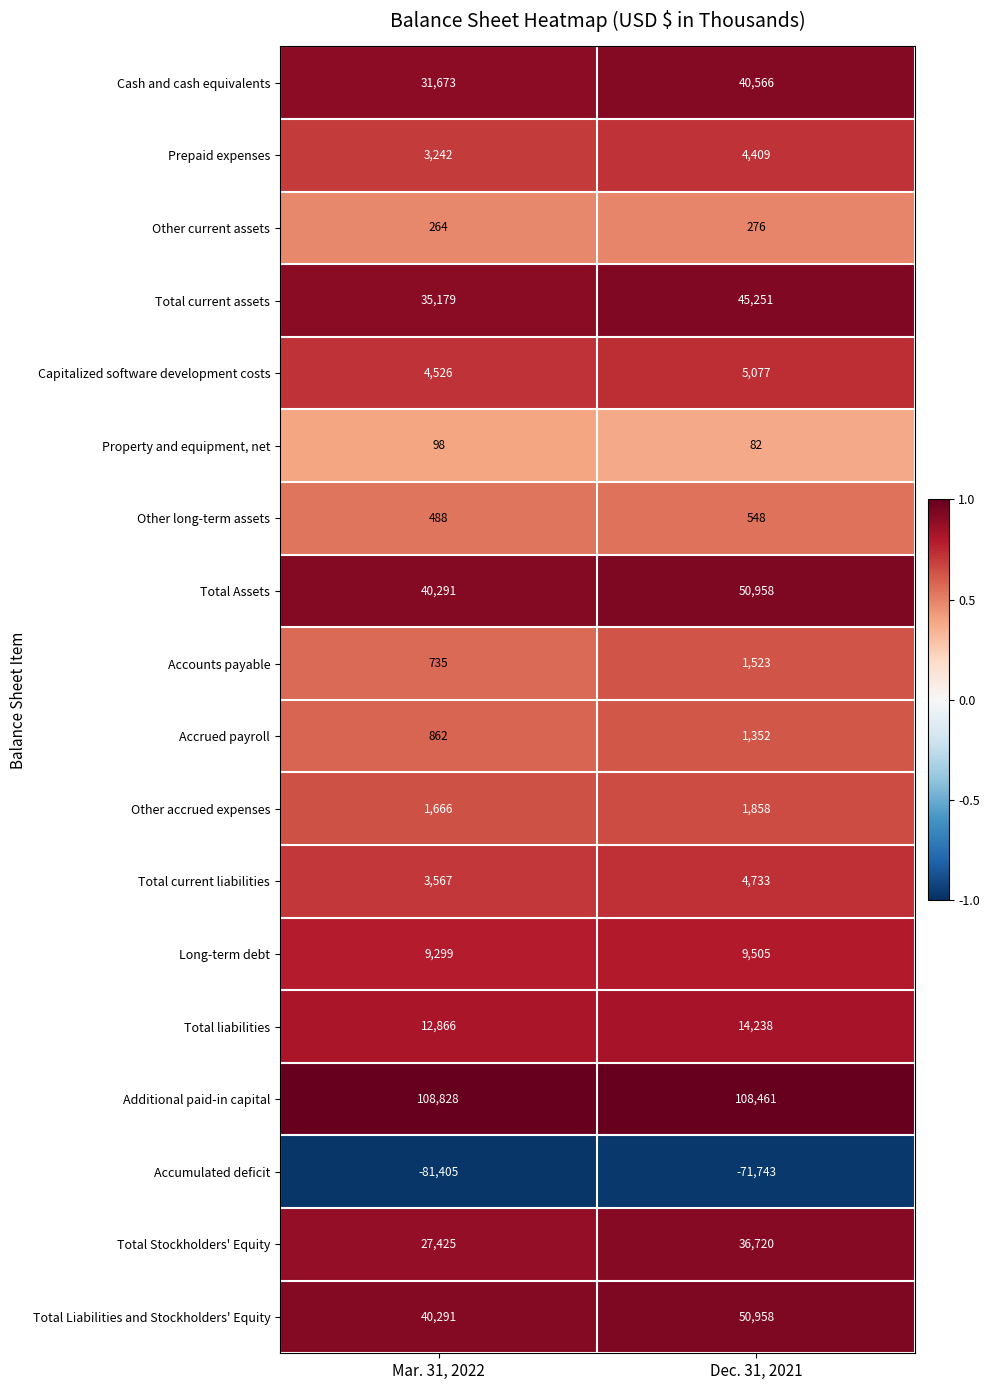

The value of Additional paid-in capital at Dec. 31, 2021 is 194572. True or false?

False